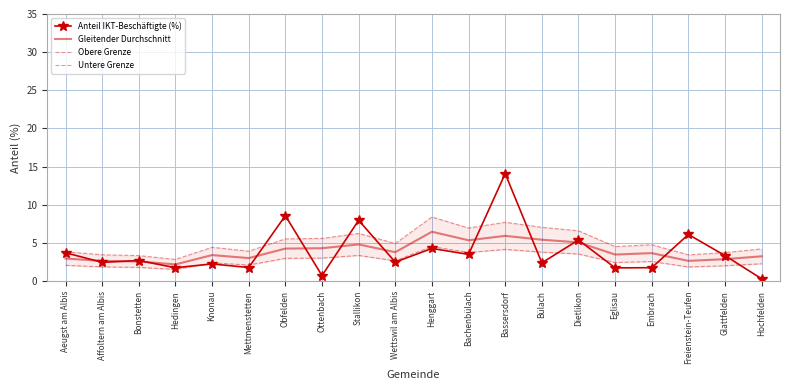

What position from the left is Bonstetten?

3